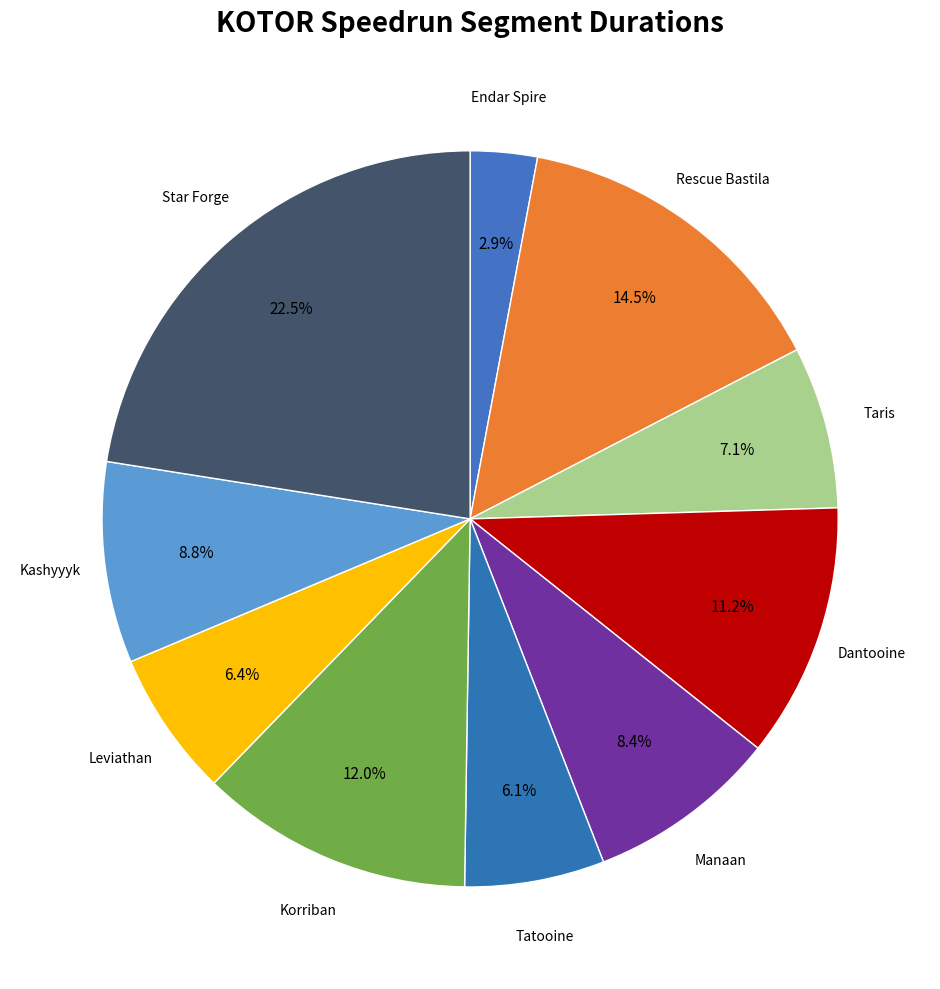

How many slices are in this pie chart?

10